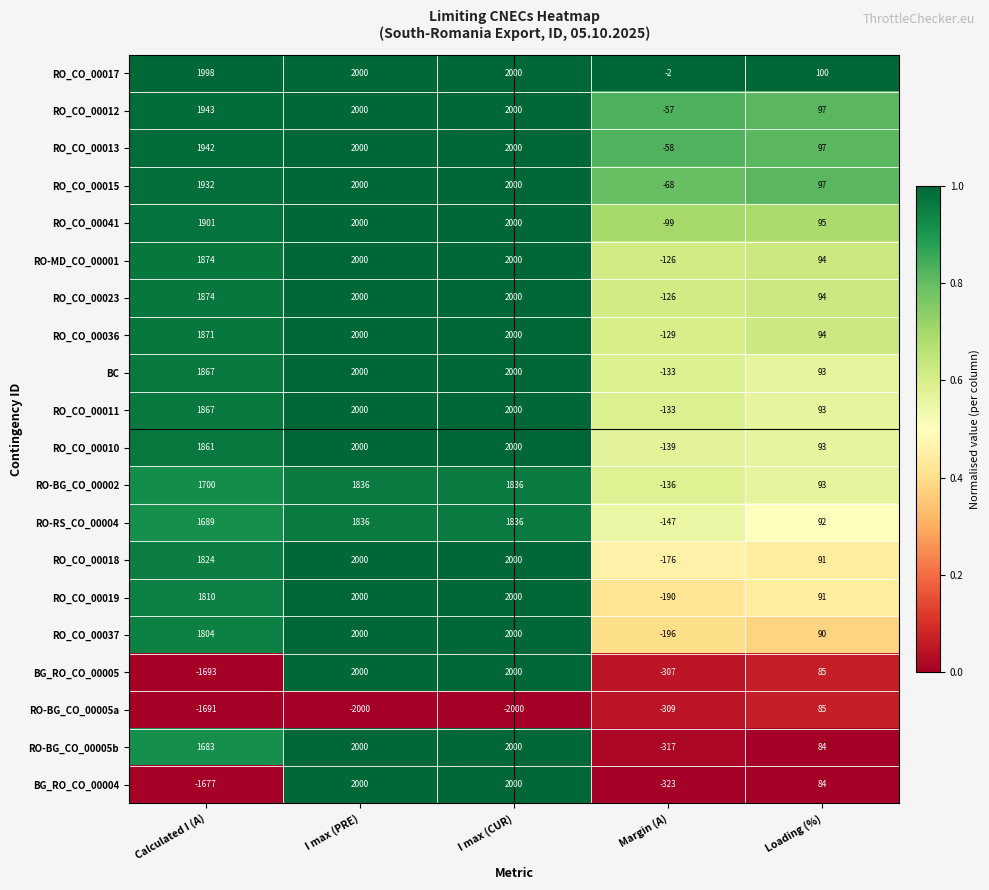

At how many categories does at least one series exceed 670?

3